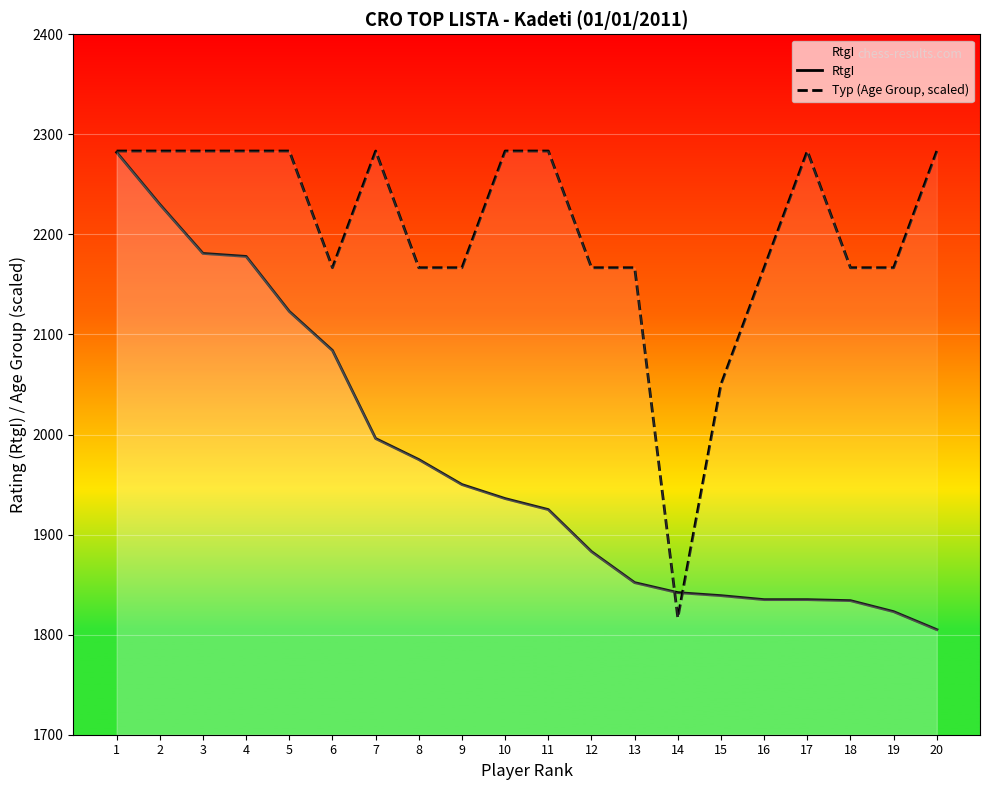

Where does the RtgI series first go above 1936?

1